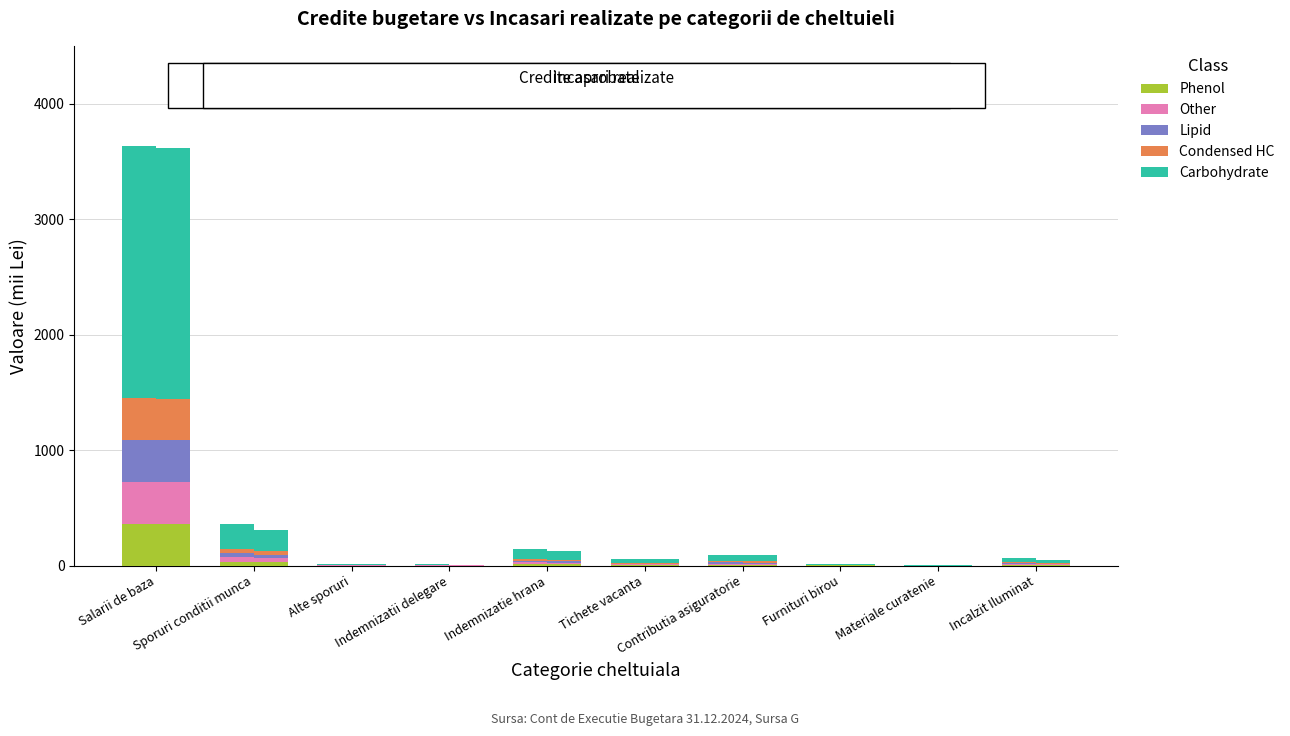

What are all the series names shown in the legend?

Phenol, Other, Lipid, Condensed HC, Carbohydrate